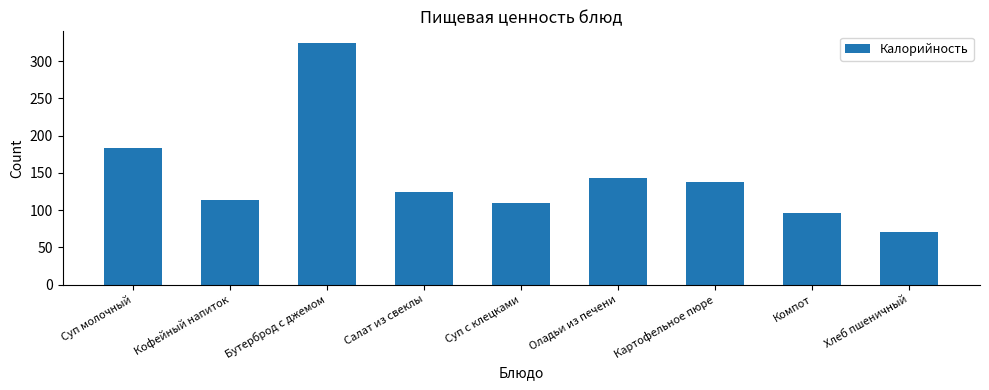

What is the value of the 6th bar from the left?

143.0